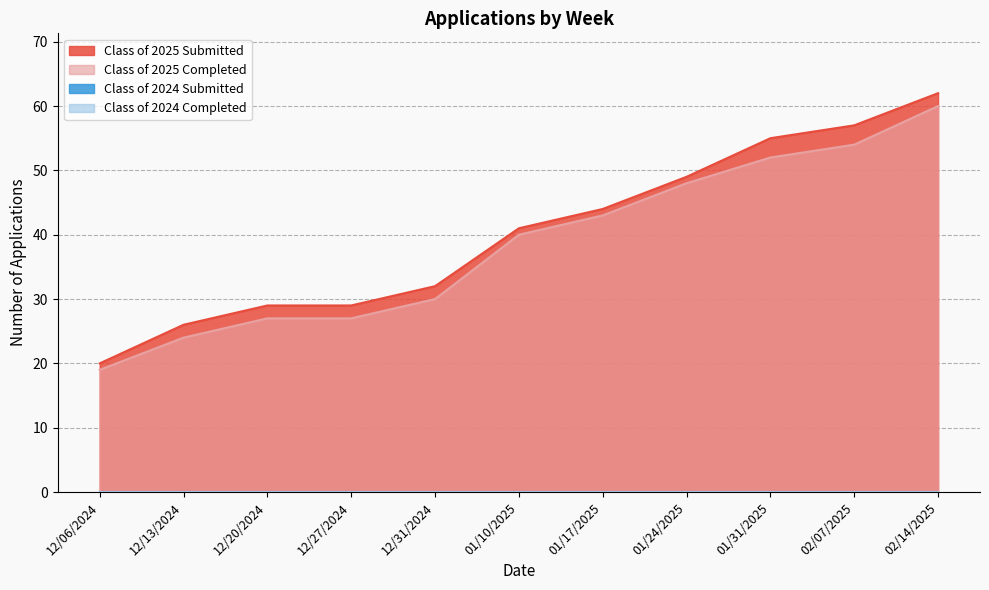

Which series has the largest total across all categories?

Class of 2025 Submitted